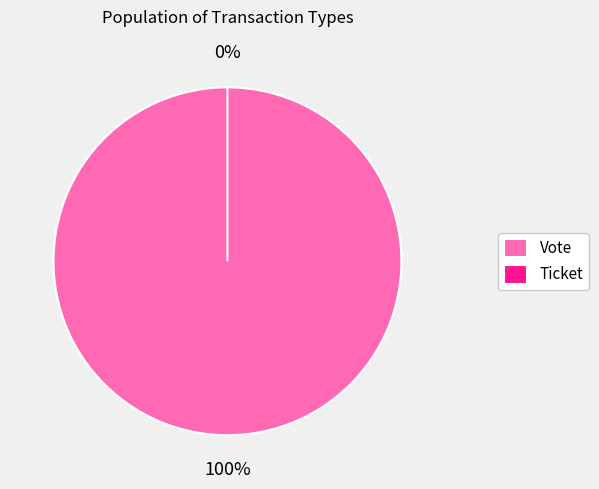

To the nearest percent, what is the difference between the Vote and Ticket slice percentages?

100%